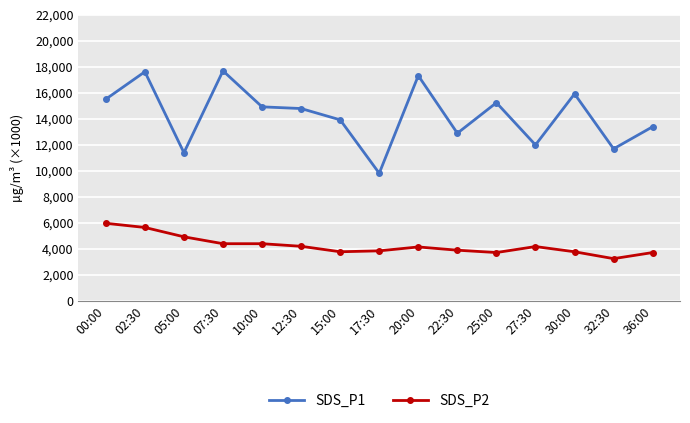

Which series changed the most between 10:00 and 36:00?

SDS_P1